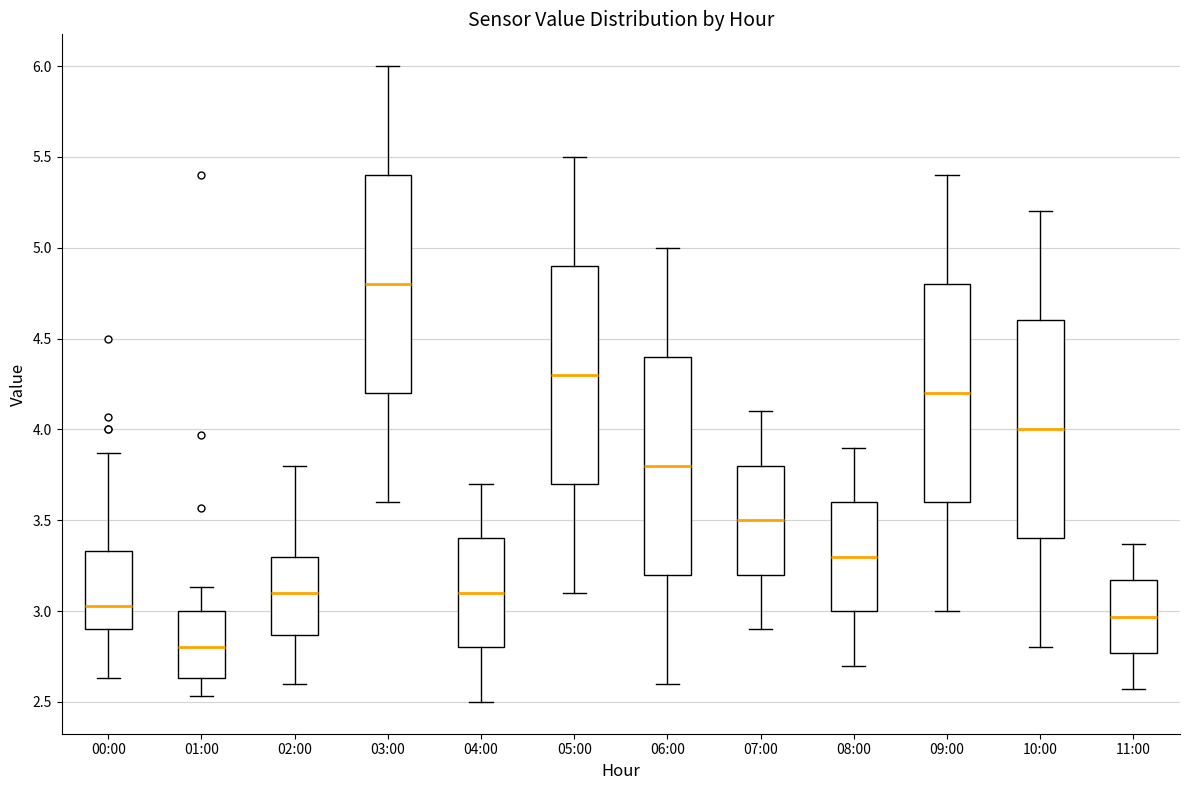

Where is the lower edge of the box for 10:00 on the y-axis? The values are not printed on the chart, so give them approximately, as read against the axis.

3.40